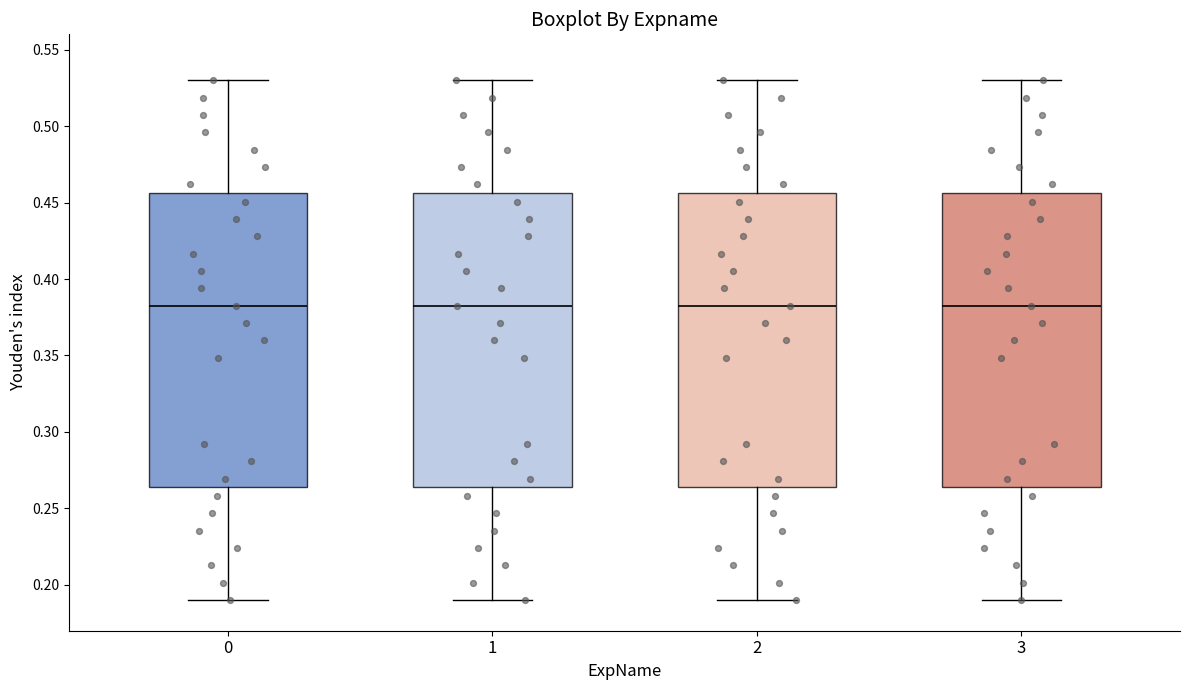

Where does the median line of the box at x = 3 sit on the y-axis? The values are not printed on the chart, so give them approximately, as read against the axis.

0.385